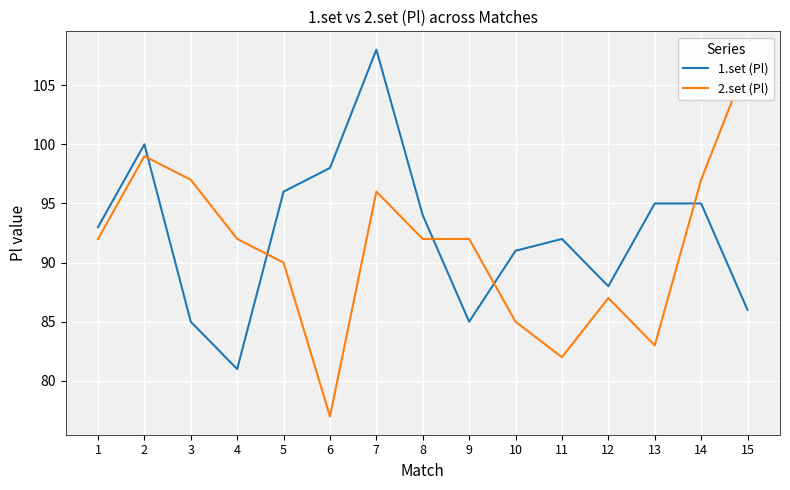

What is the highest value of the 1.set (Pl) series?

108